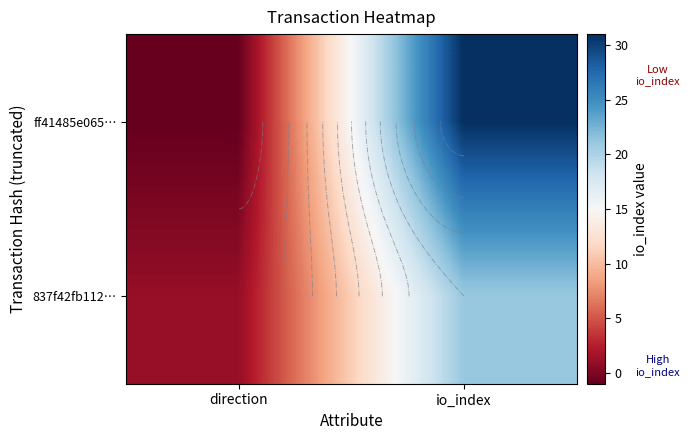

List the series in order of their peak value, highest first.

ff41485e065…, 837f42fb112…